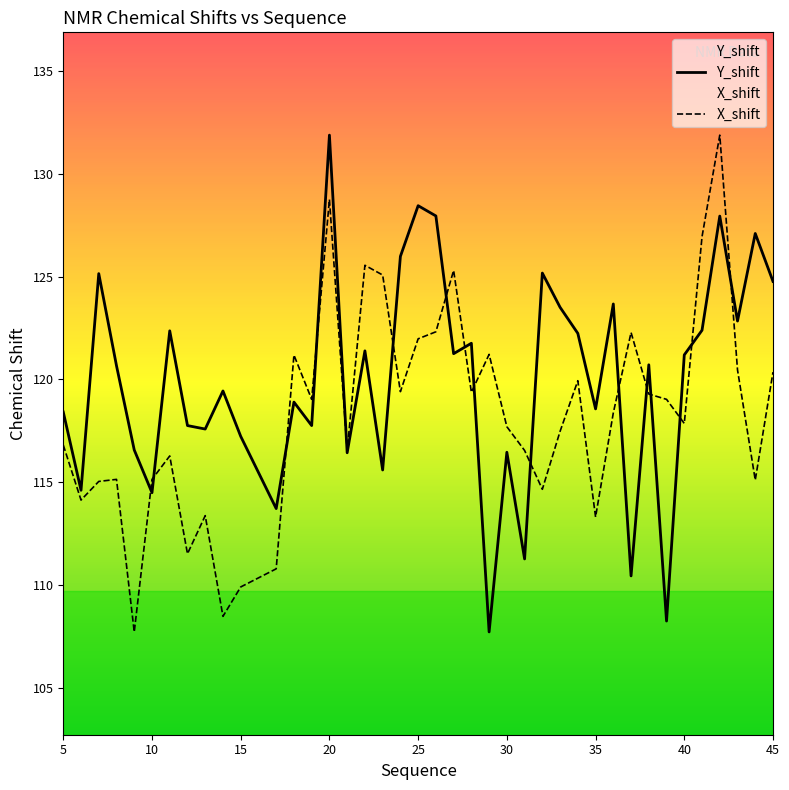

Is this an area chart (filled region under the line)?

No